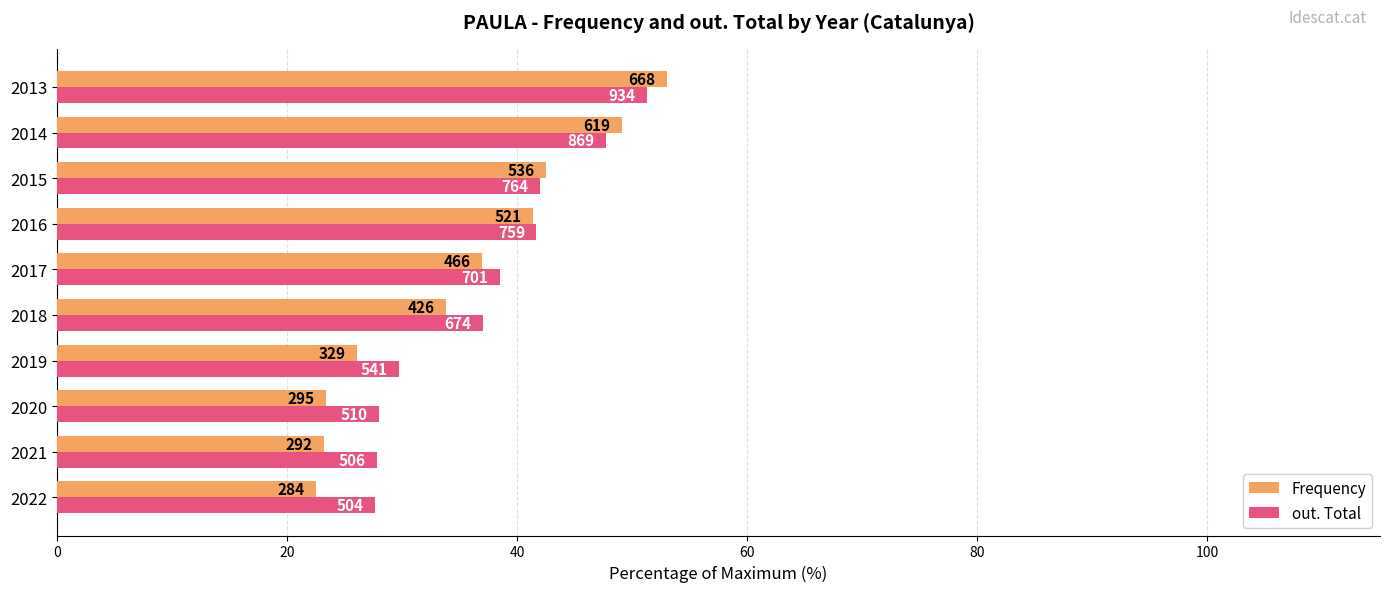

What are all the series names shown in the legend?

Frequency, out. Total